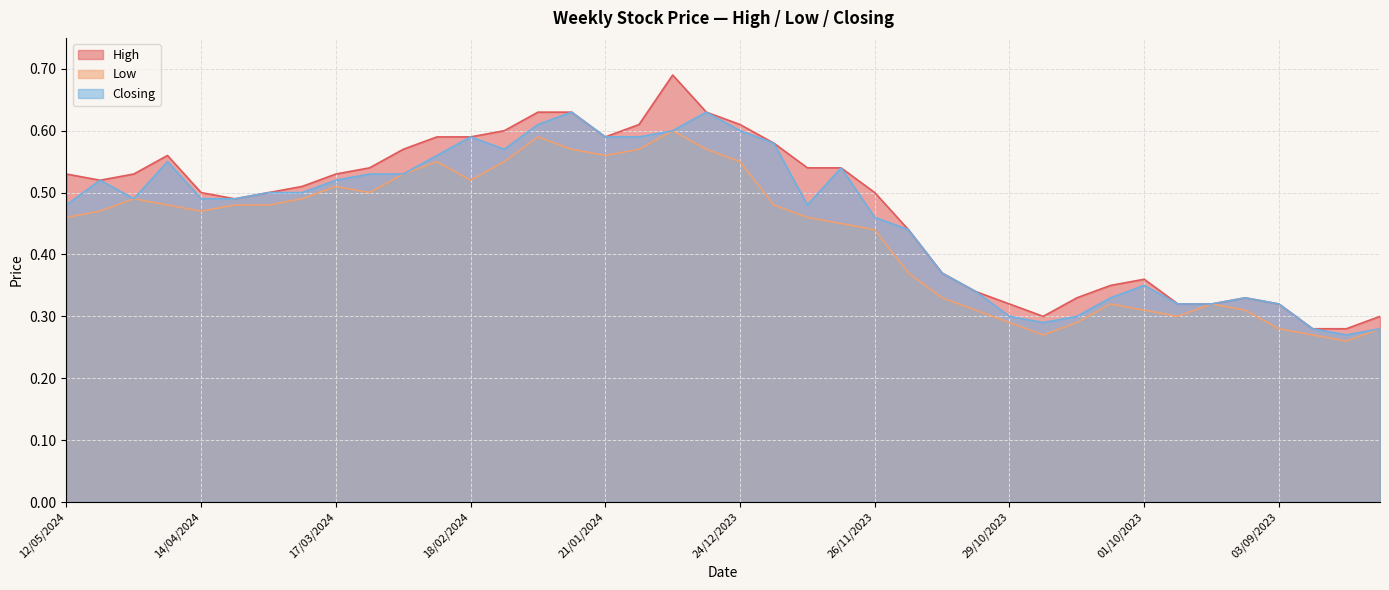

At which label does Closing reach its peak?

28/01/2024